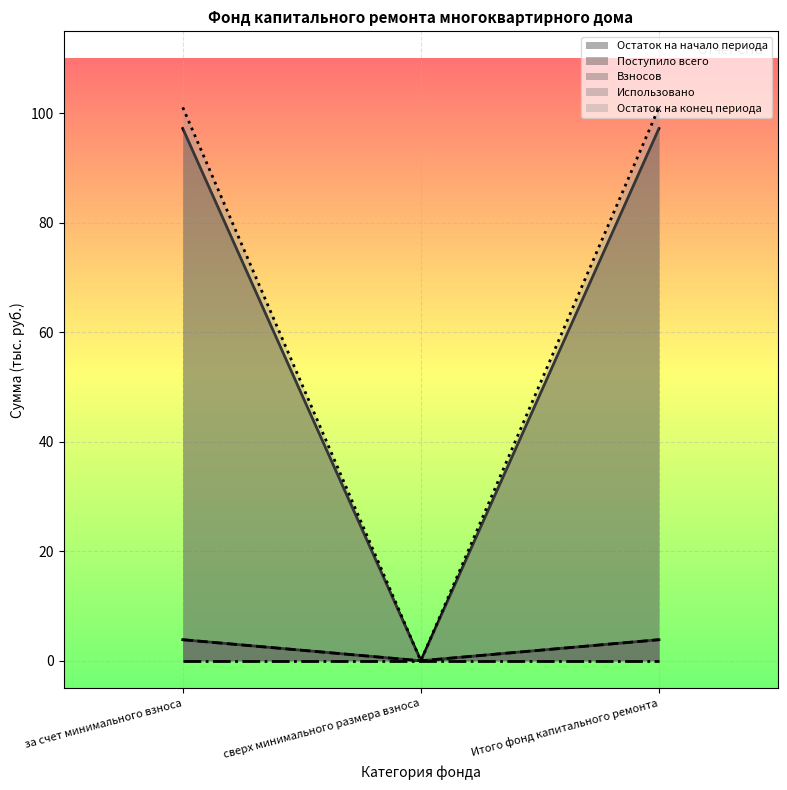

Does the chart display data point markers on the line(s)?

No